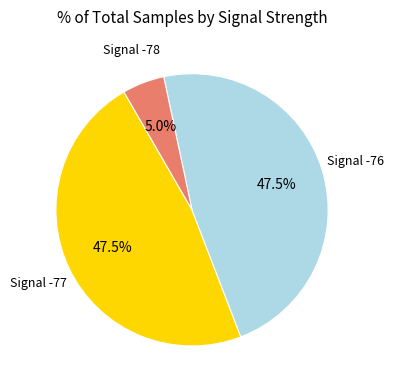

Which has a higher value, Signal -78 or Signal -76?

Signal -76